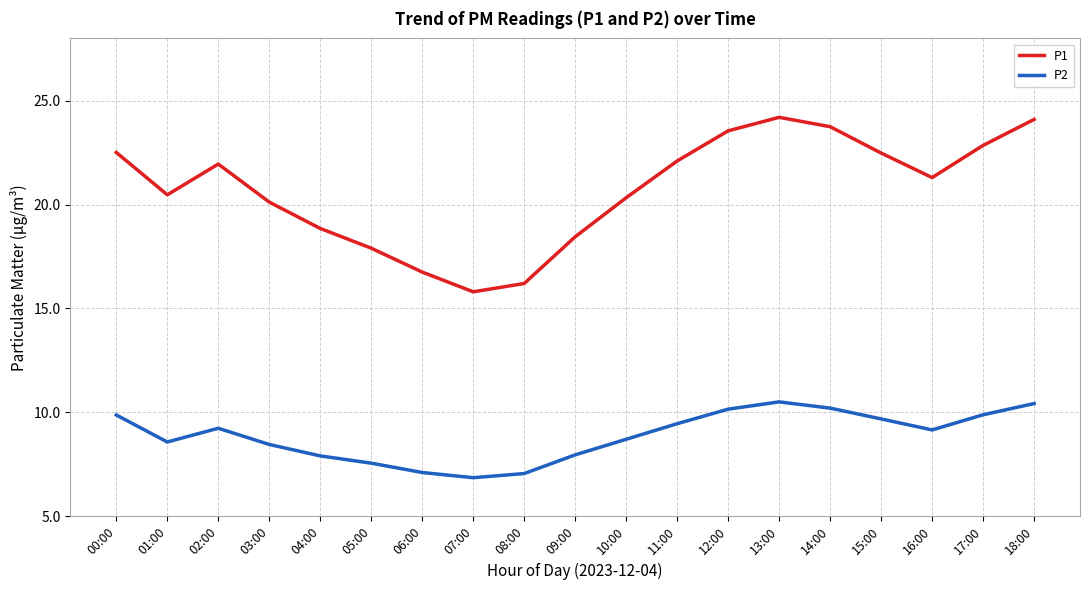

What is the difference between the P2 values at 01:00 and 02:00?

0.7